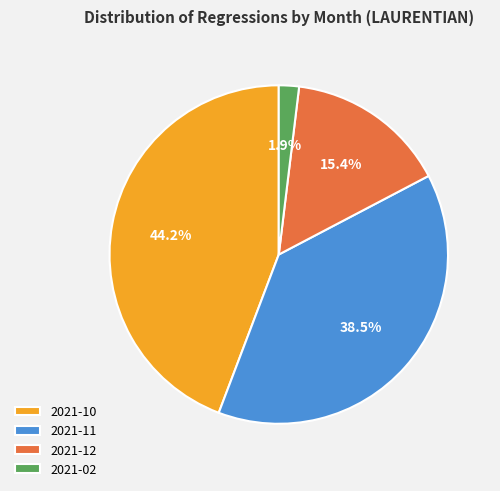

To the nearest percent, what is the combined percentage of 2021-12 and 2021-10?

60%